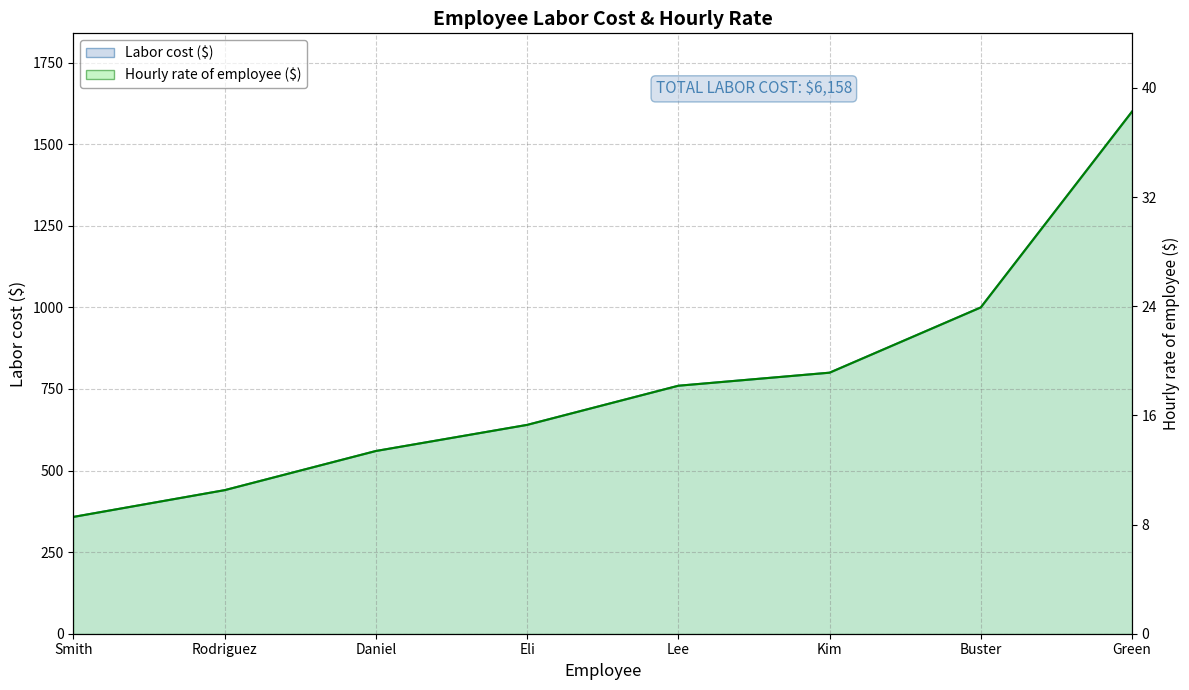

Does the chart have visible grid lines?

Yes